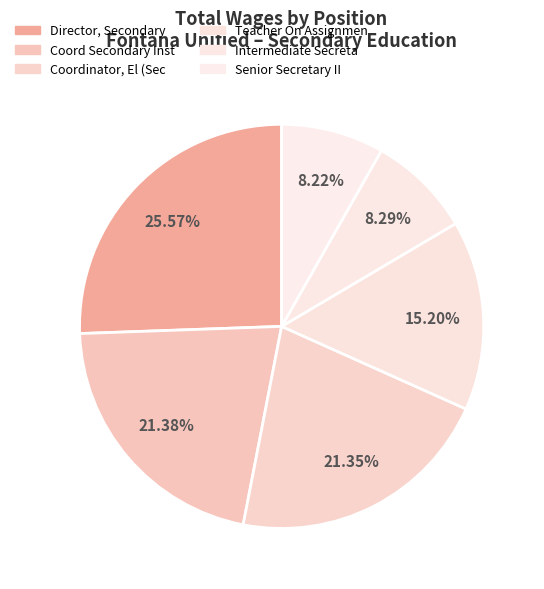

Does Director, Secondary represent more than half of the total?

No